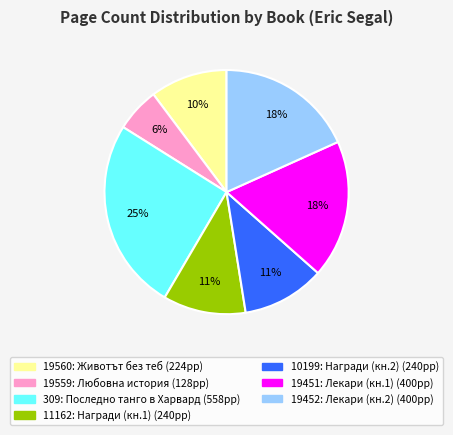

To the nearest percent, what is the combined percentage of 19559 and 309?

31%